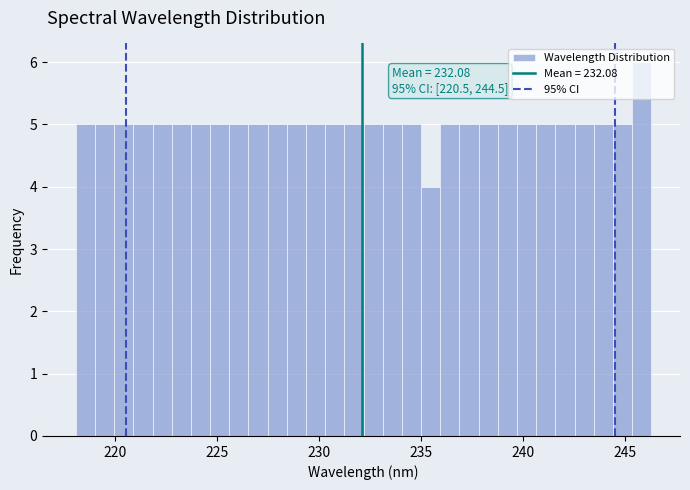

Read against the x-axis, roughly where is the centre of the tallest bar?

246.0